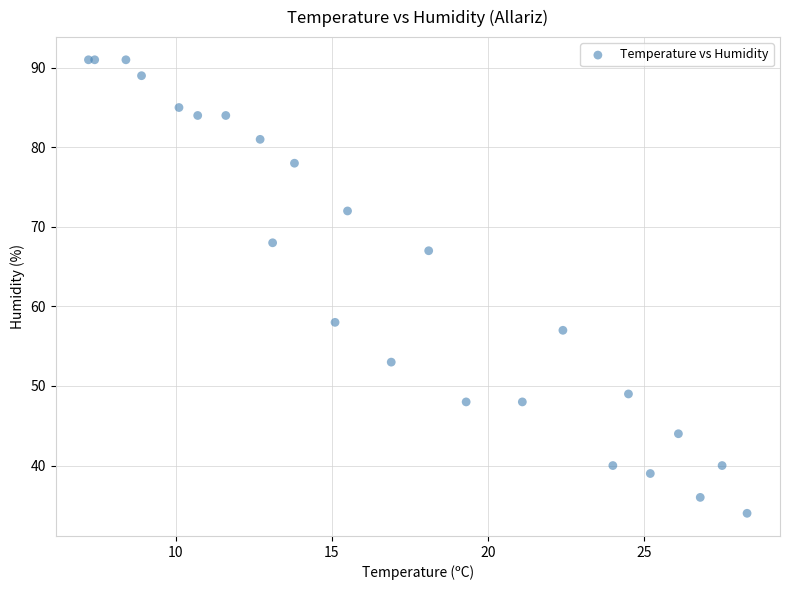

What Y value in the scatter plot is closest to 62?

58